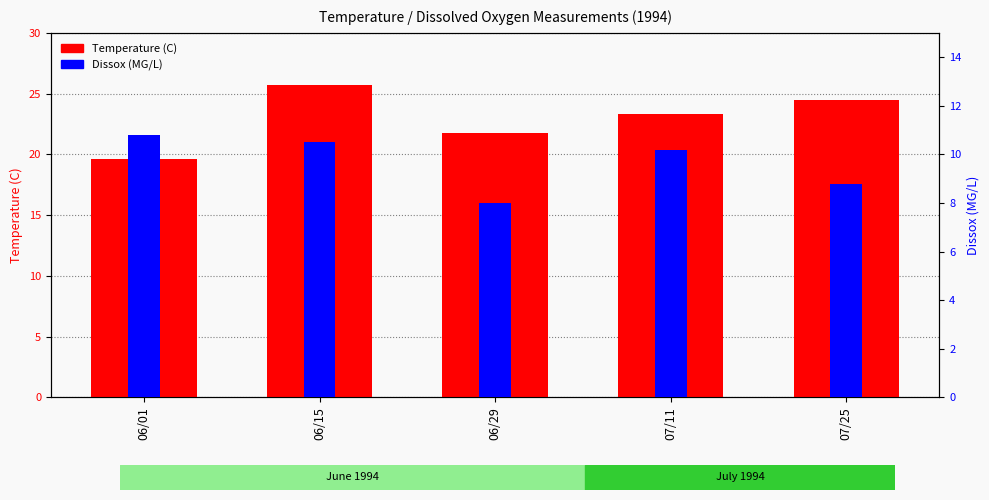

How many data points in Dissox (MG/L) are above 10?

3